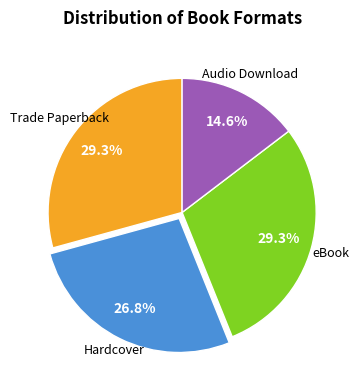

Count the number of slices in the pie.

4